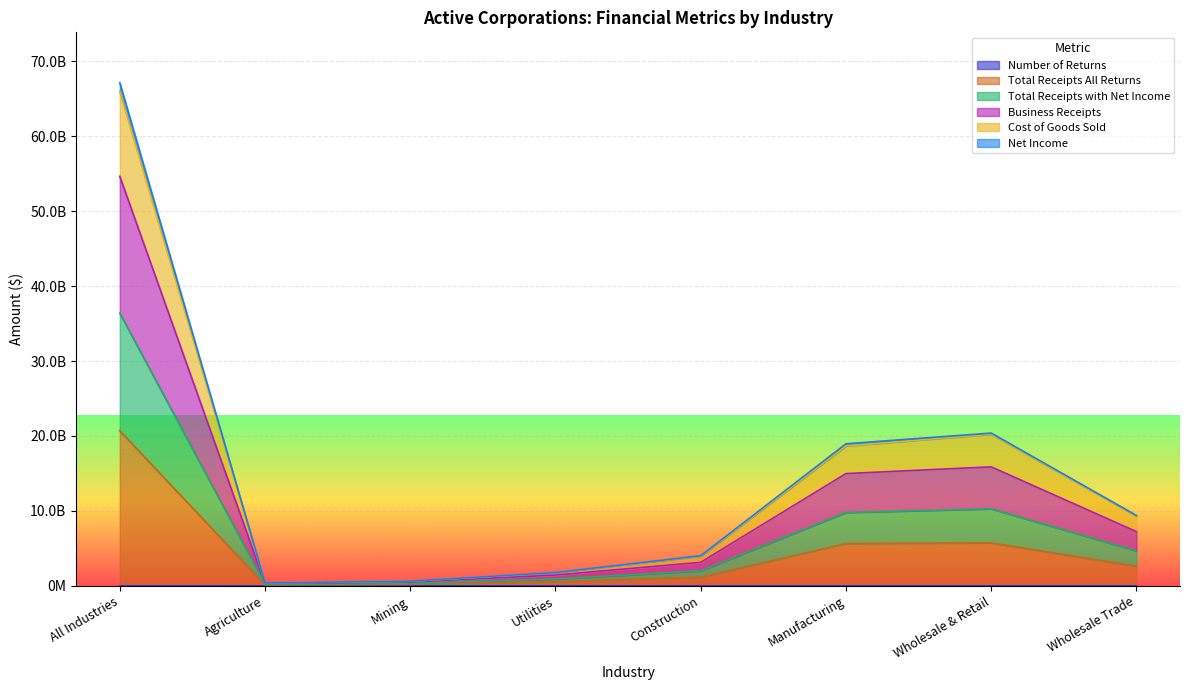

Between Utilities and Agriculture, which is larger?

Agriculture